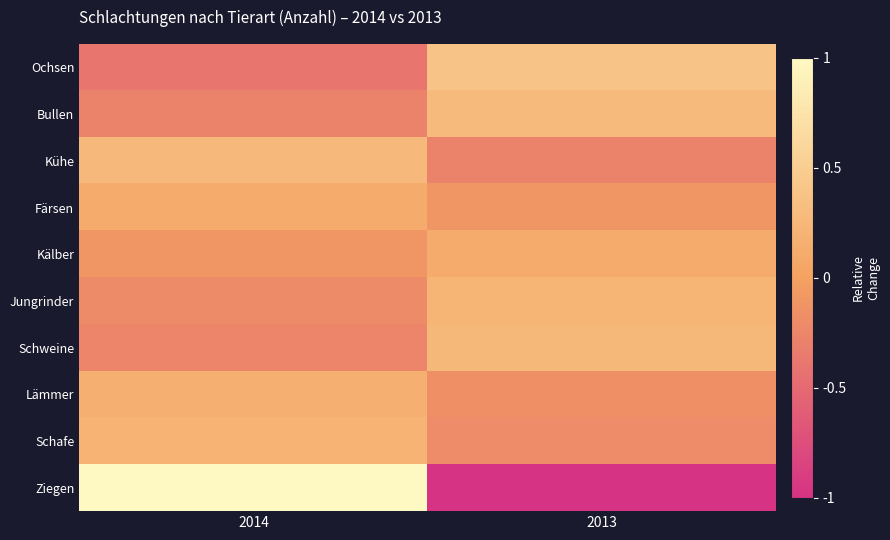

Reading left to right, list all the values displayed in this chart.

Ochsen: 2014=-0.4	2013=0.4
Bullen: 2014=-0.3	2013=0.3
Kühe: 2014=0.3	2013=-0.3
Färsen: 2014=0.1	2013=-0.1
Kälber: 2014=-0.1	2013=0.1
Jungrinder: 2014=-0.2	2013=0.2
Schweine: 2014=-0.3	2013=0.3
Lämmer: 2014=0.2	2013=-0.2
Schafe: 2014=0.2	2013=-0.2
Ziegen: 2014=1.5	2013=-1.5